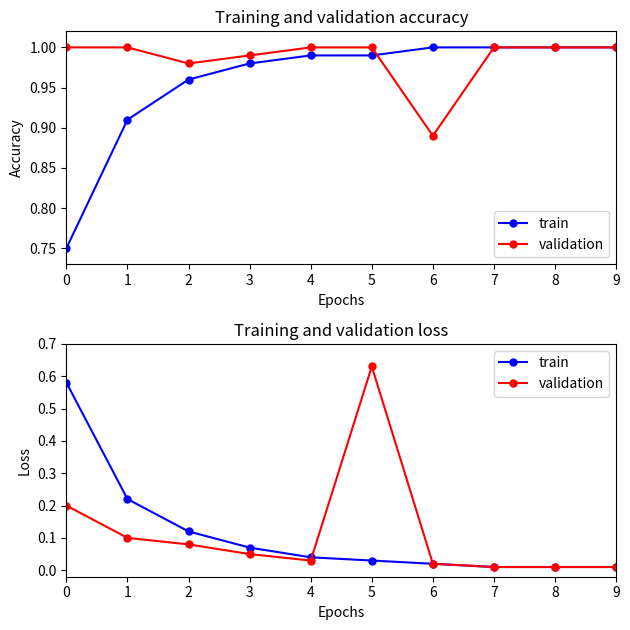

What is the value of the validation point at the 6th from the left?

0.6